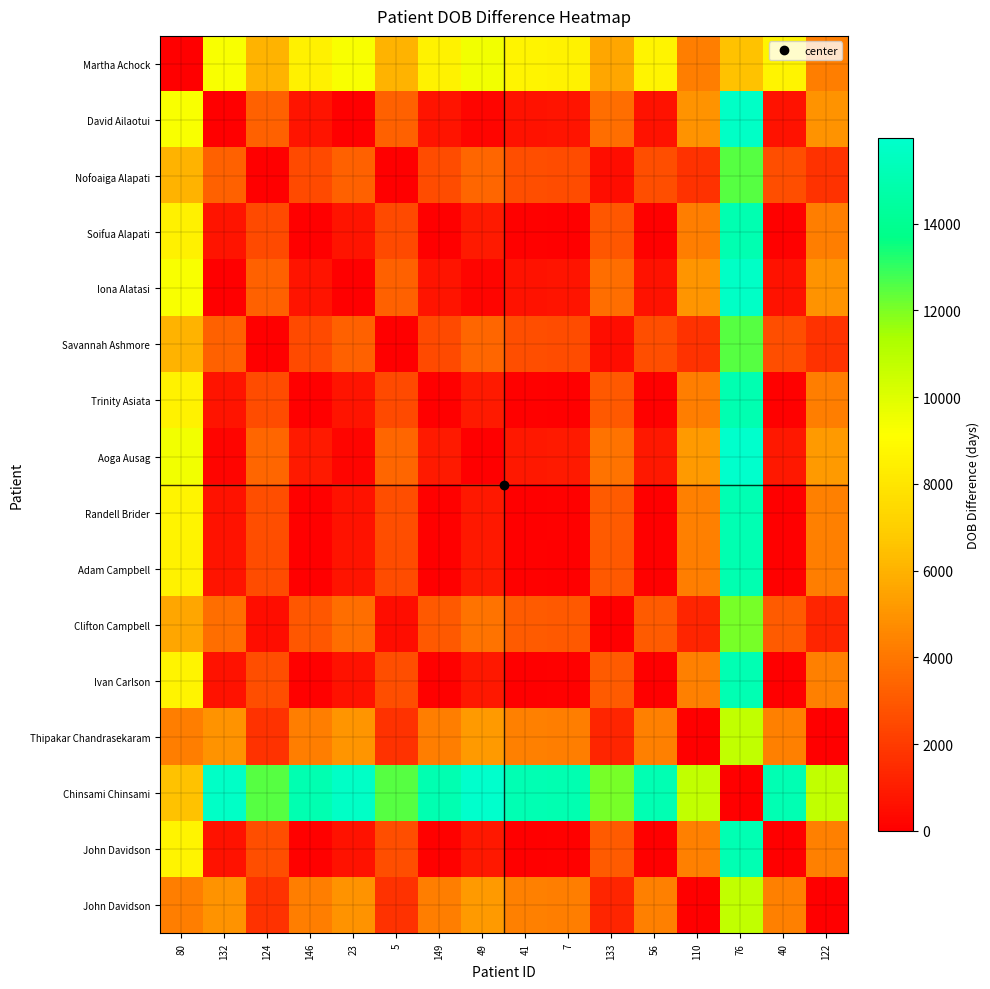

Which has a higher value, 41 or 132?

132